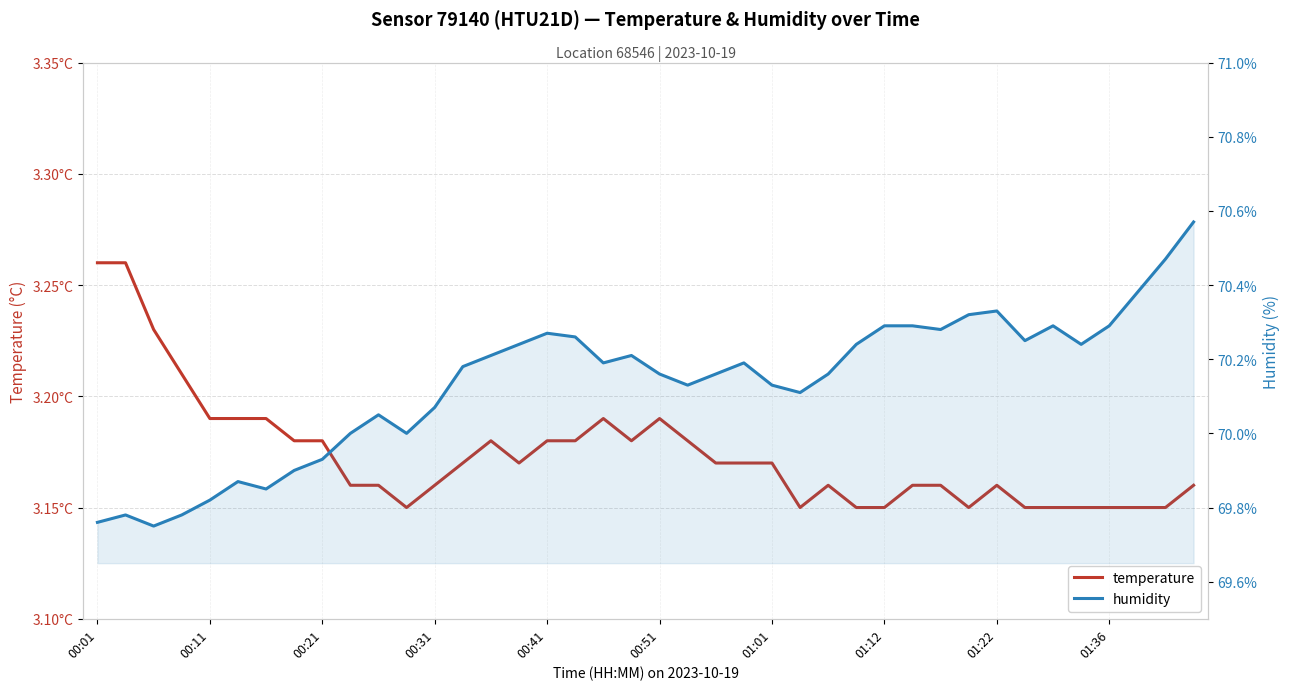

Reading left to right, transcribe all the data shown in this chart.

temperature: 3.3	3.3	3.2	3.2	3.2	3.2	3.2	3.2	3.2	3.2	3.2	3.1	3.2	3.2	3.2	3.2	3.2	3.2	3.2	3.2	3.2	3.2	3.2	3.2	3.2	3.1	3.2	3.1	3.1	3.2	3.2	3.1	3.2	3.1	3.1	3.1	3.1	3.1	3.1	3.2
humidity: 69.8	69.8	69.8	69.8	69.8	69.9	69.8	69.9	69.9	70.0	70.0	70.0	70.1	70.2	70.2	70.2	70.3	70.3	70.2	70.2	70.2	70.1	70.2	70.2	70.1	70.1	70.2	70.2	70.3	70.3	70.3	70.3	70.3	70.2	70.3	70.2	70.3	70.4	70.5	70.6